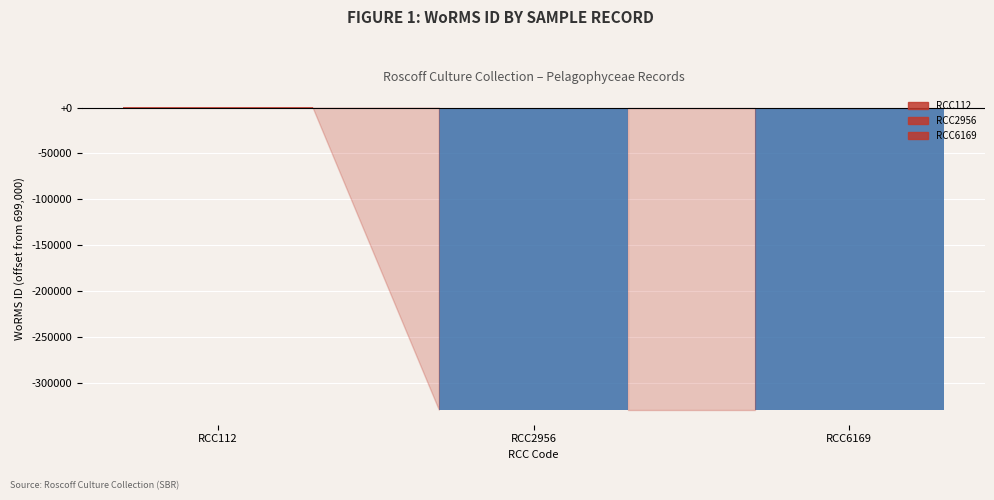

How many groups of bars are there?

1